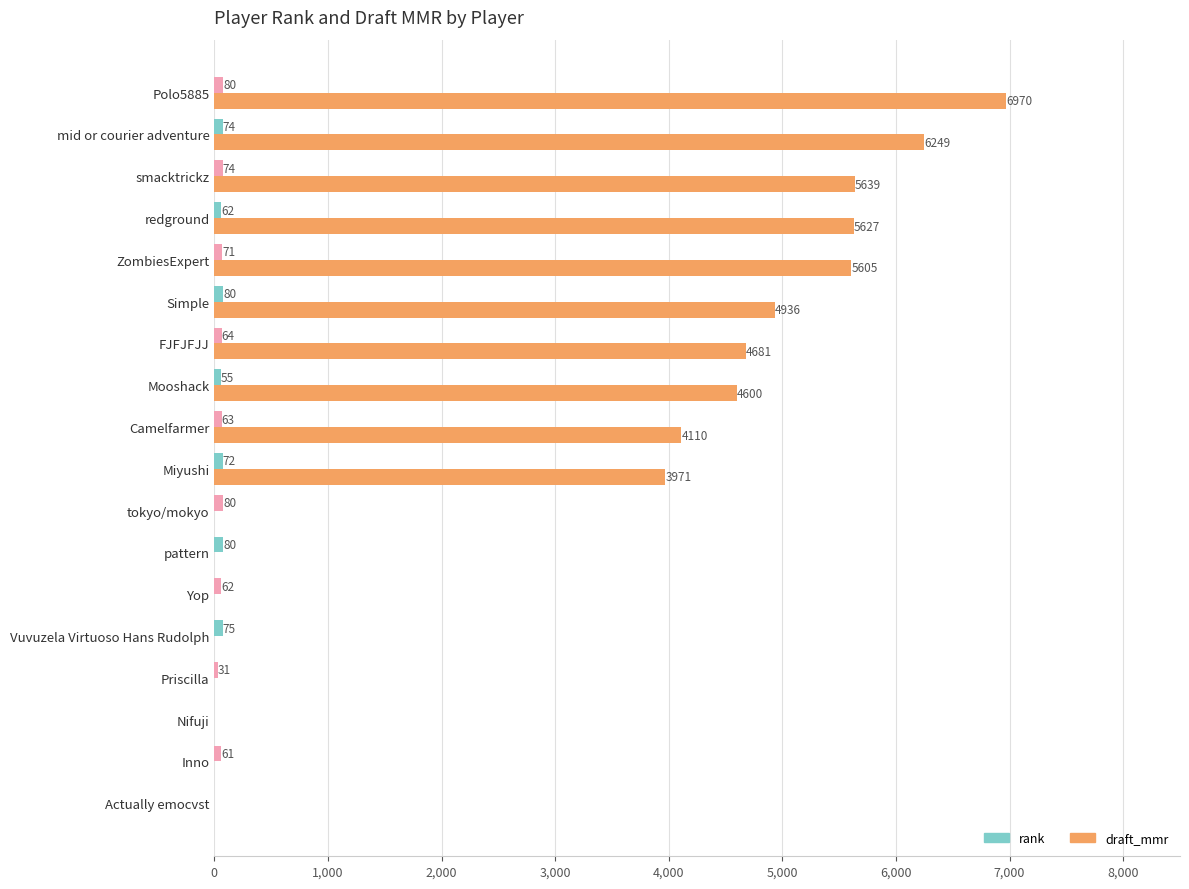

Between pattern and Simple, which series saw the biggest shift?

draft_mmr